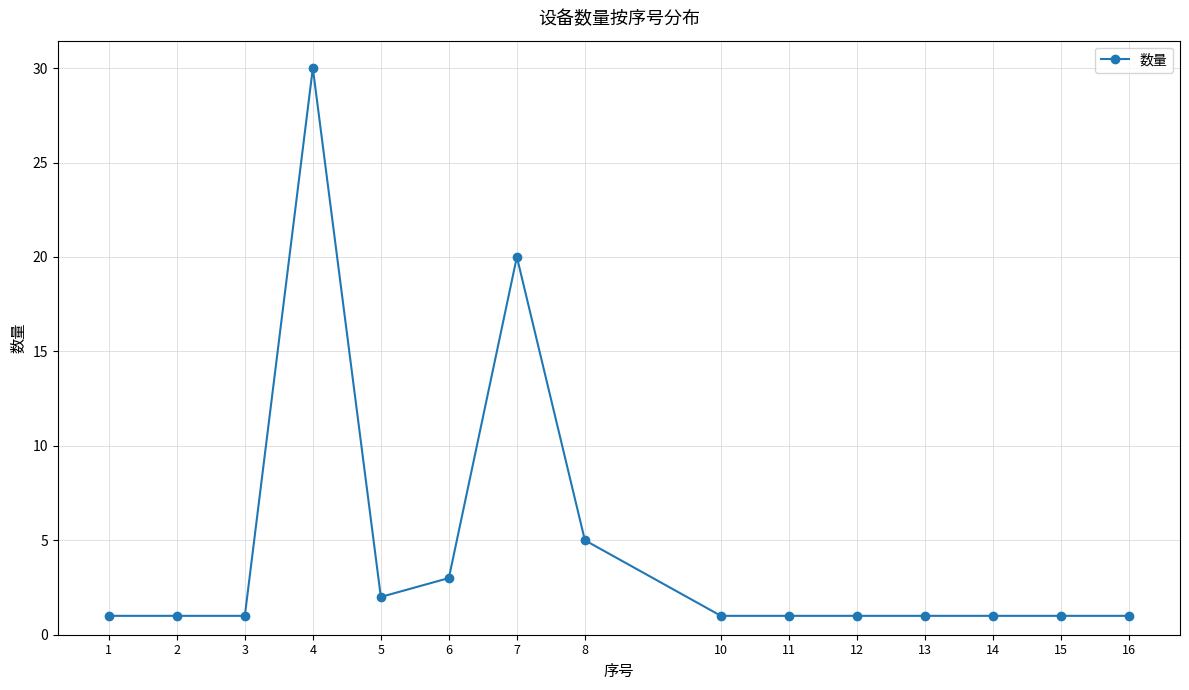

What is the sum of the values at 12 and 5?

3